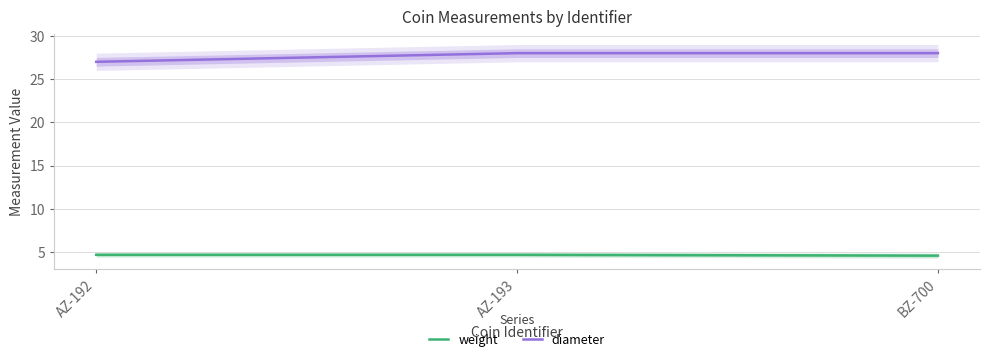

What is the difference between the highest and lowest values at BZ-700?

23.4